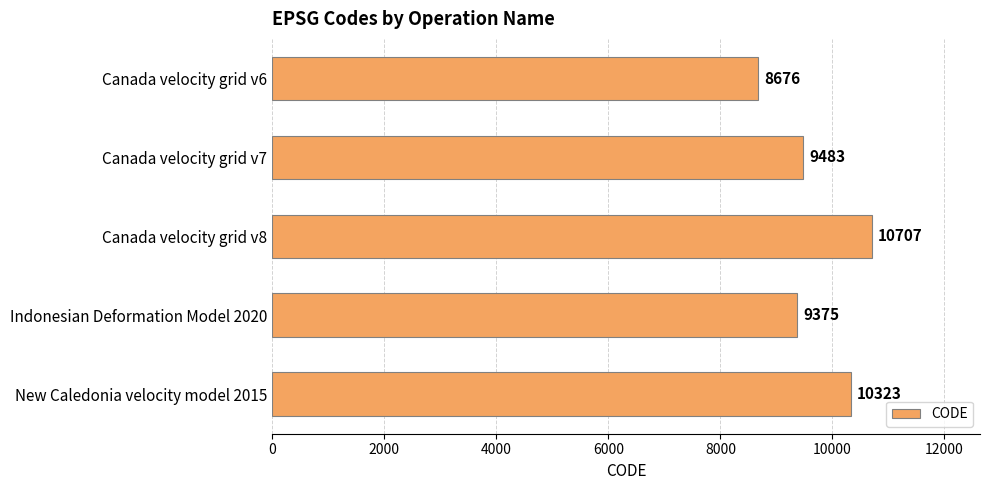

Does the chart contain stacked bars?

No